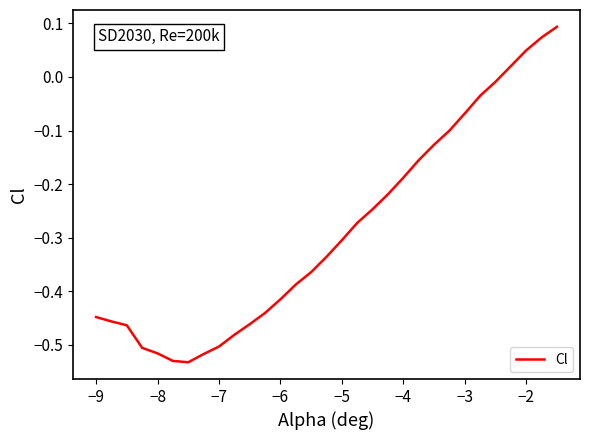

What is the difference between the maximum and minimum values?

0.6